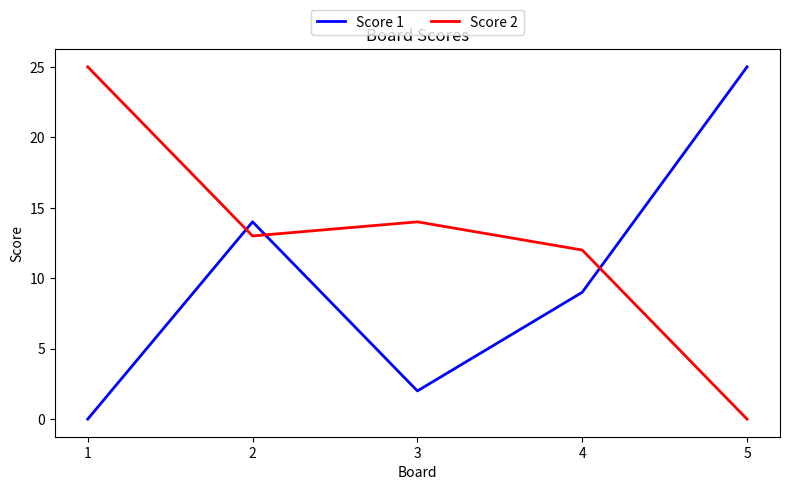

Which series has the largest total across all categories?

Score 2